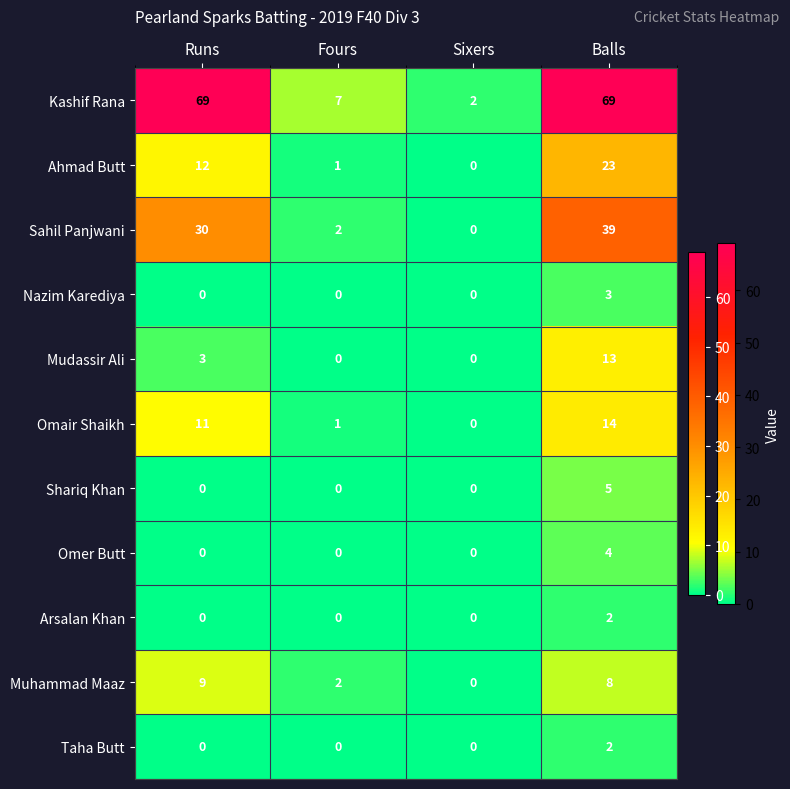

Which series has the largest range (max minus min)?

Kashif Rana